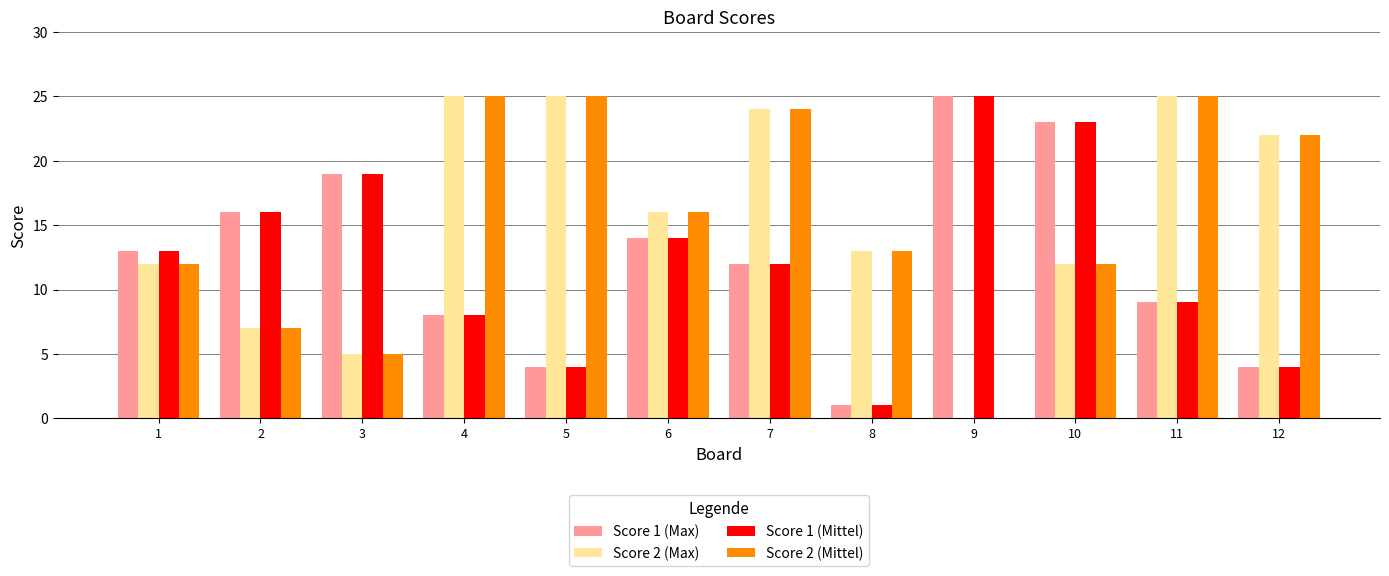

True or false: Score 2 (Max) has a value of 12 at 2.

False